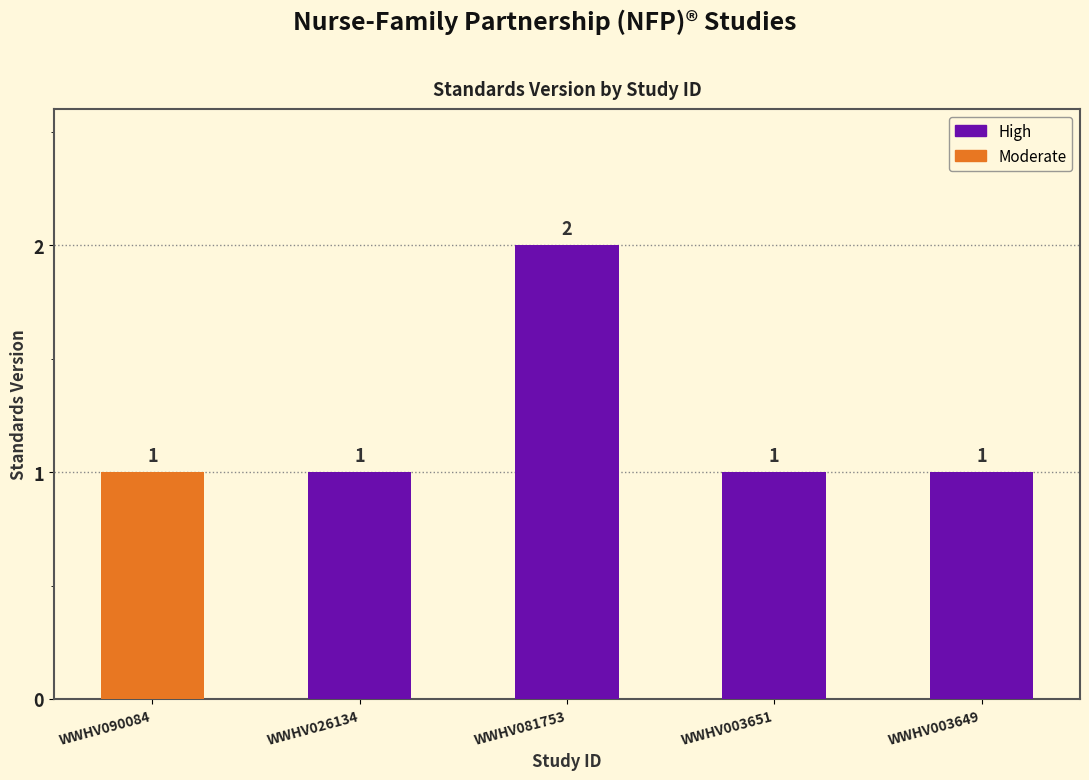

What is the average value?

1